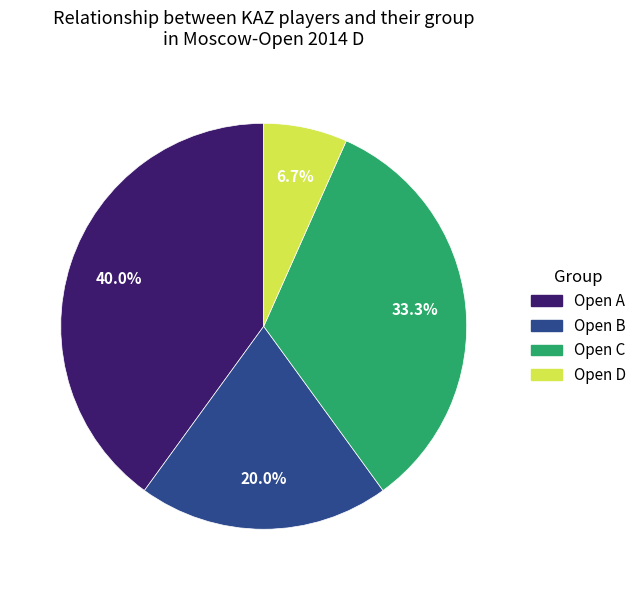

Which has a higher value, Open D or Open C?

Open C